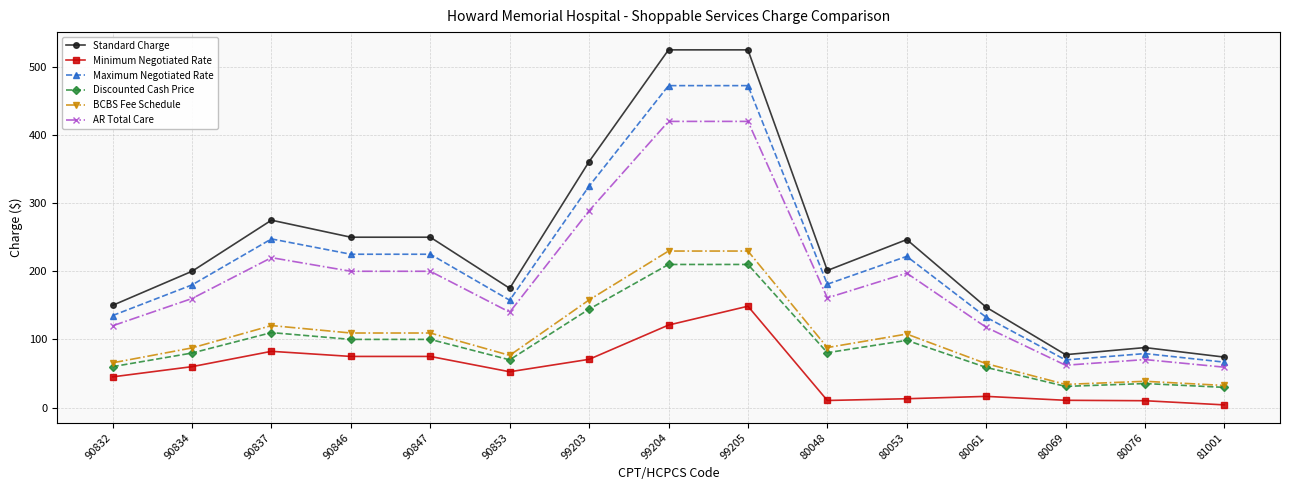

How many values in the Maximum Negotiated Rate series exceed 181?

8